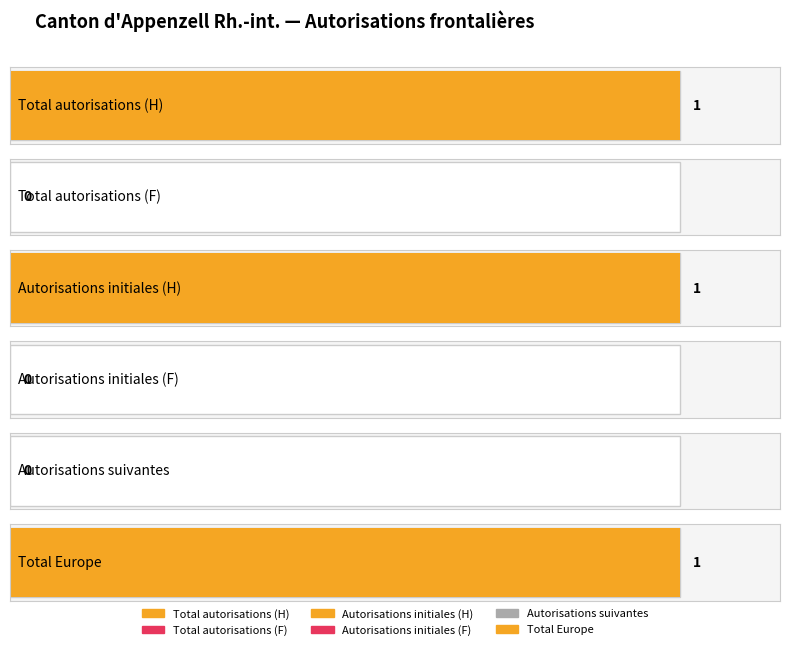

What is the greatest value displayed?

1